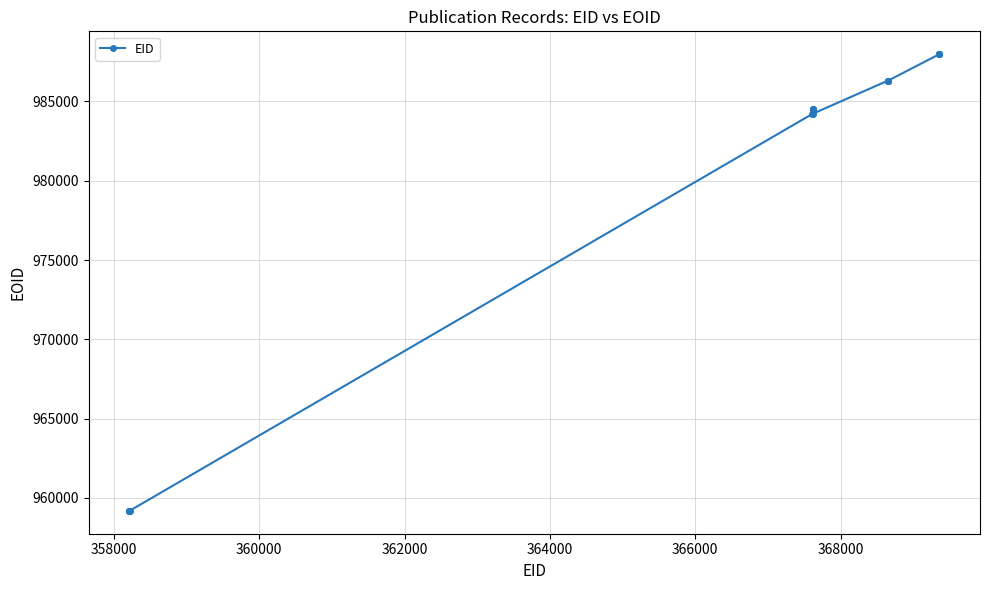

True or false: there are more than 0 points higher than both neighbors.

True